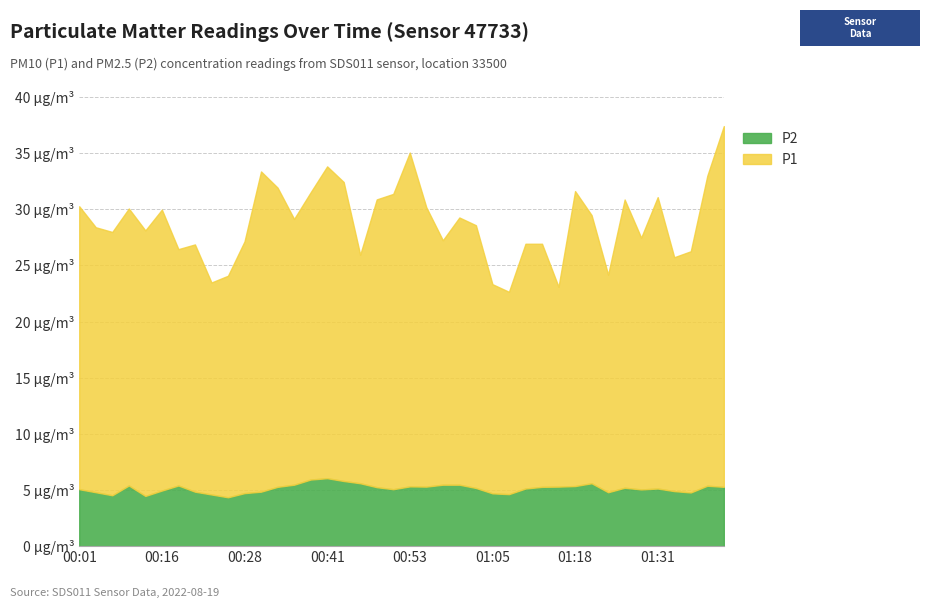

What is the value of the P2 point at the 22nd from the left?

5.3